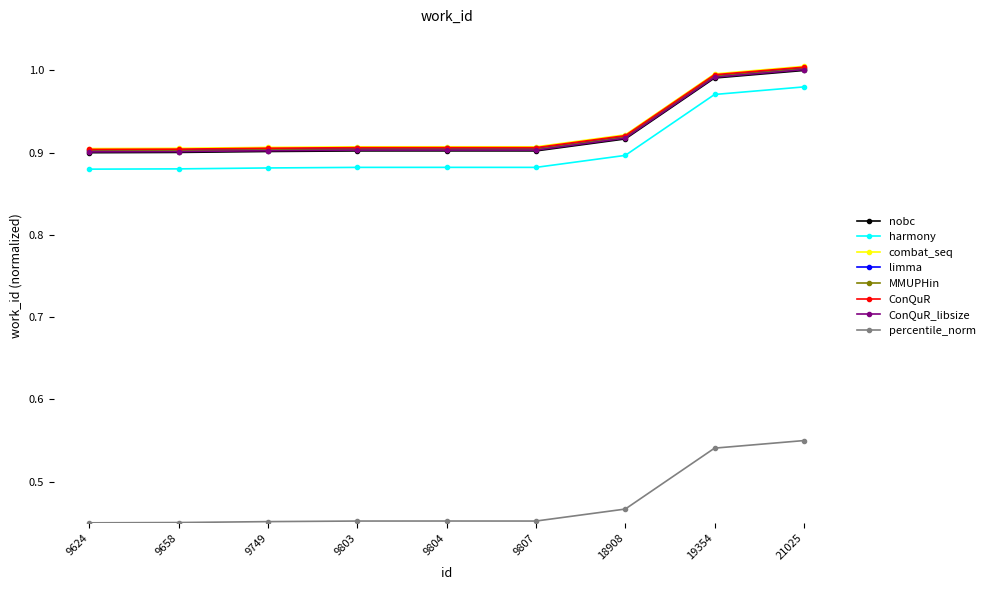

True or false: limma and percentile_norm intersect in this chart.

False